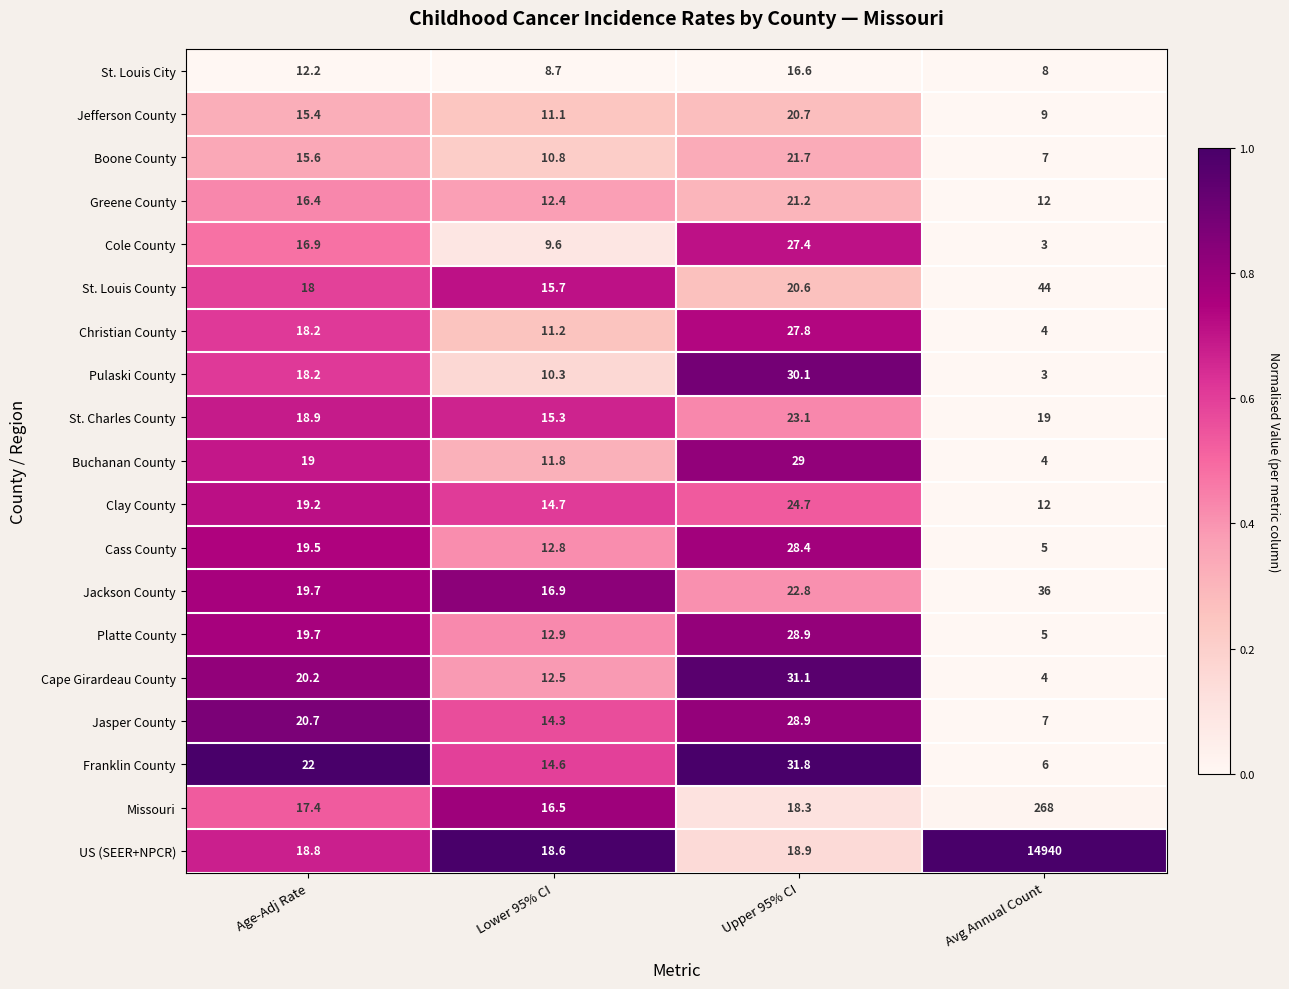

What is the total value across all series at Upper 95% CI?

472.0